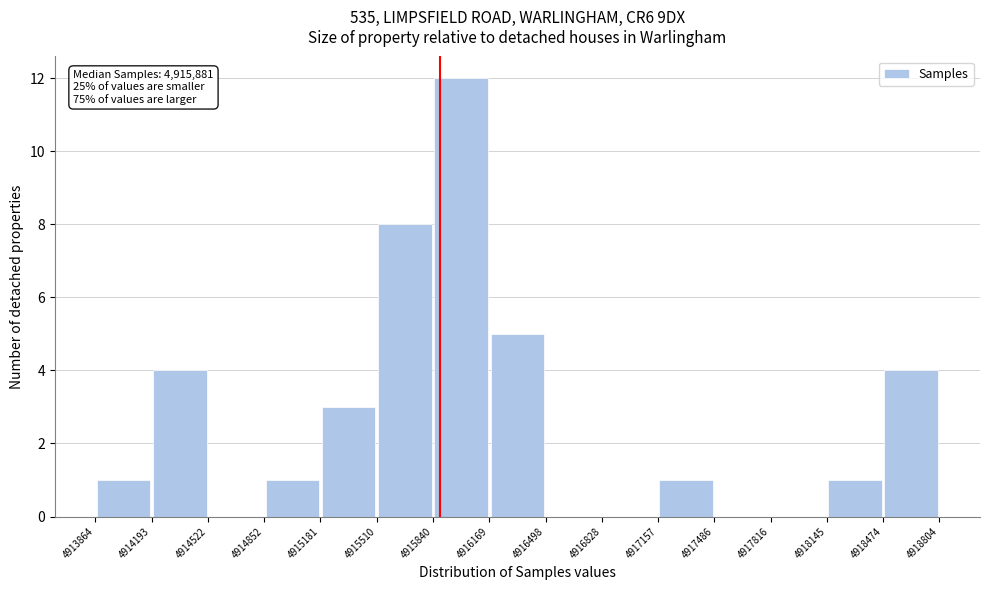

Which range on the x-axis has the tallest bar?

4915840 to 4916169